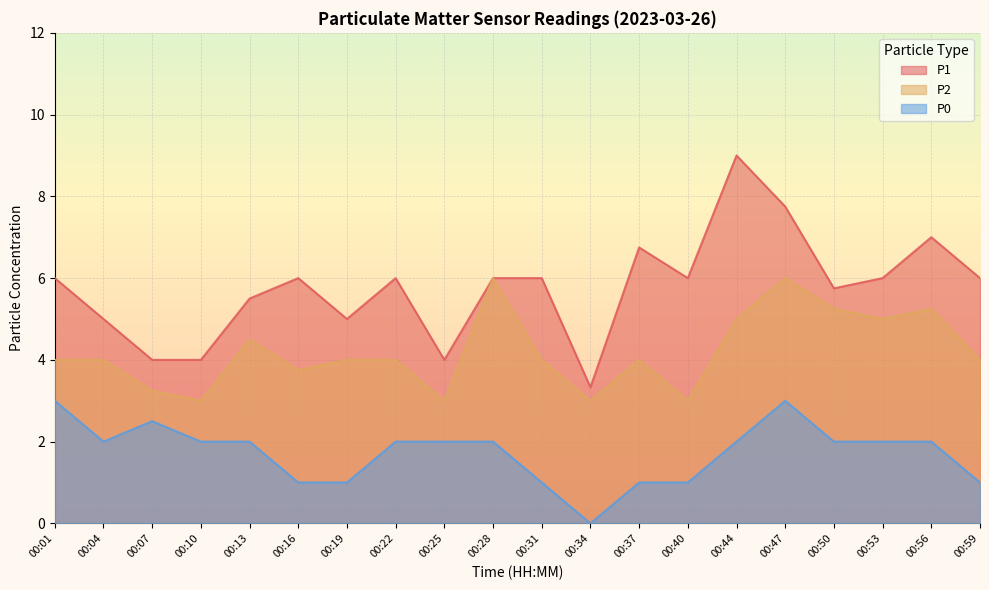

What is the value of the P1 point at the 14th from the left?

6.0